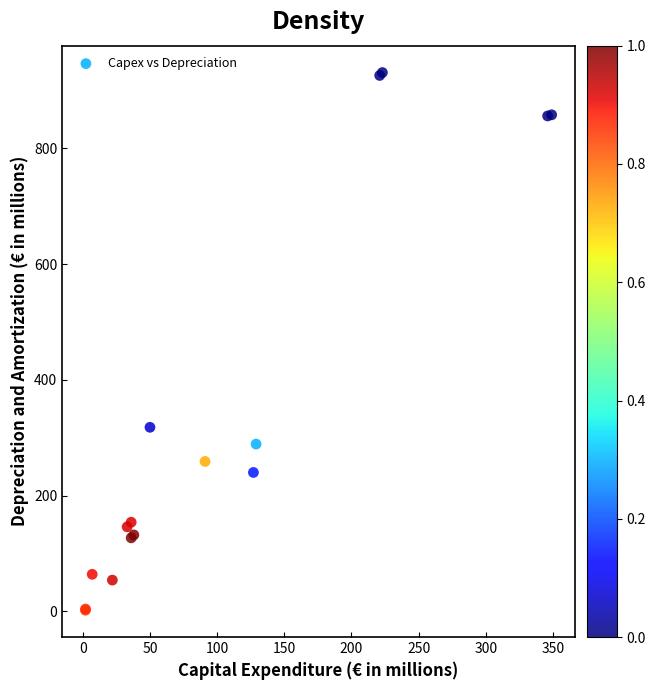

What Y value in the scatter plot is closest to 466?

318